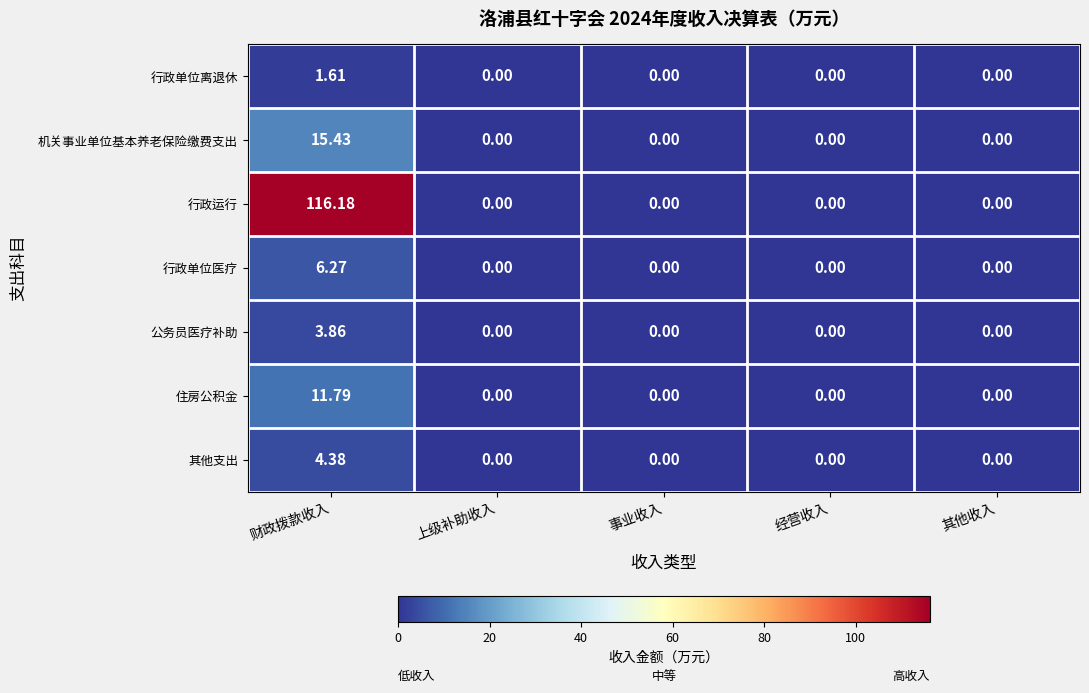

Count the number of data series in this chart.

7